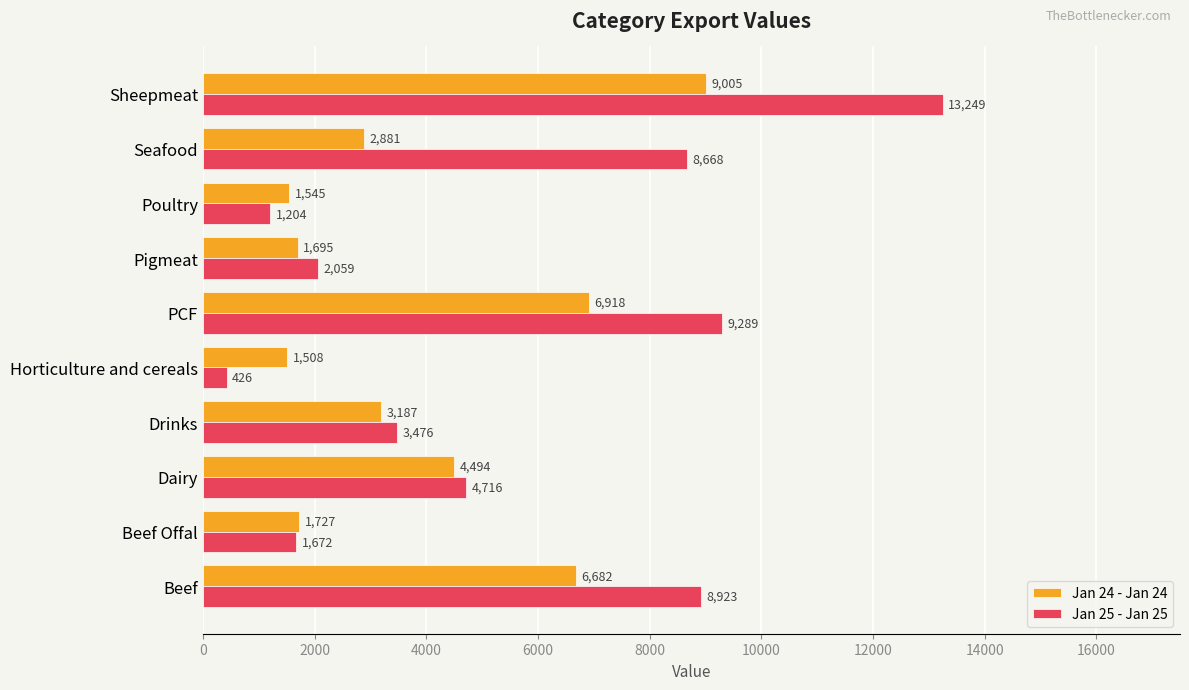

At which label is Jan 25 - Jan 25 closest to 6837?

Seafood